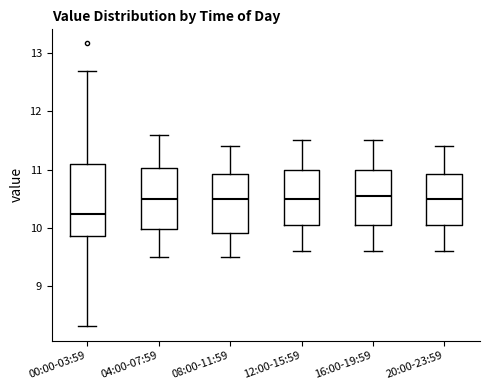

Reading left to right, read every box against the y-axis: the position of its median line, the range the box covers, and the ends of its whiskers. The values are not printed on the chart, so give them approximately, as read against the axis.

00:00-03:59: median 10.2, box 9.9 to 11.1, whiskers 8.3 to 12.7
04:00-07:59: median 10.5, box 10.0 to 11.0, whiskers 9.5 to 11.6
08:00-11:59: median 10.5, box 9.9 to 10.9, whiskers 9.5 to 11.4
12:00-15:59: median 10.5, box 10.1 to 11.0, whiskers 9.6 to 11.5
16:00-19:59: median 10.6, box 10.1 to 11.0, whiskers 9.6 to 11.5
20:00-23:59: median 10.5, box 10.1 to 10.9, whiskers 9.6 to 11.4